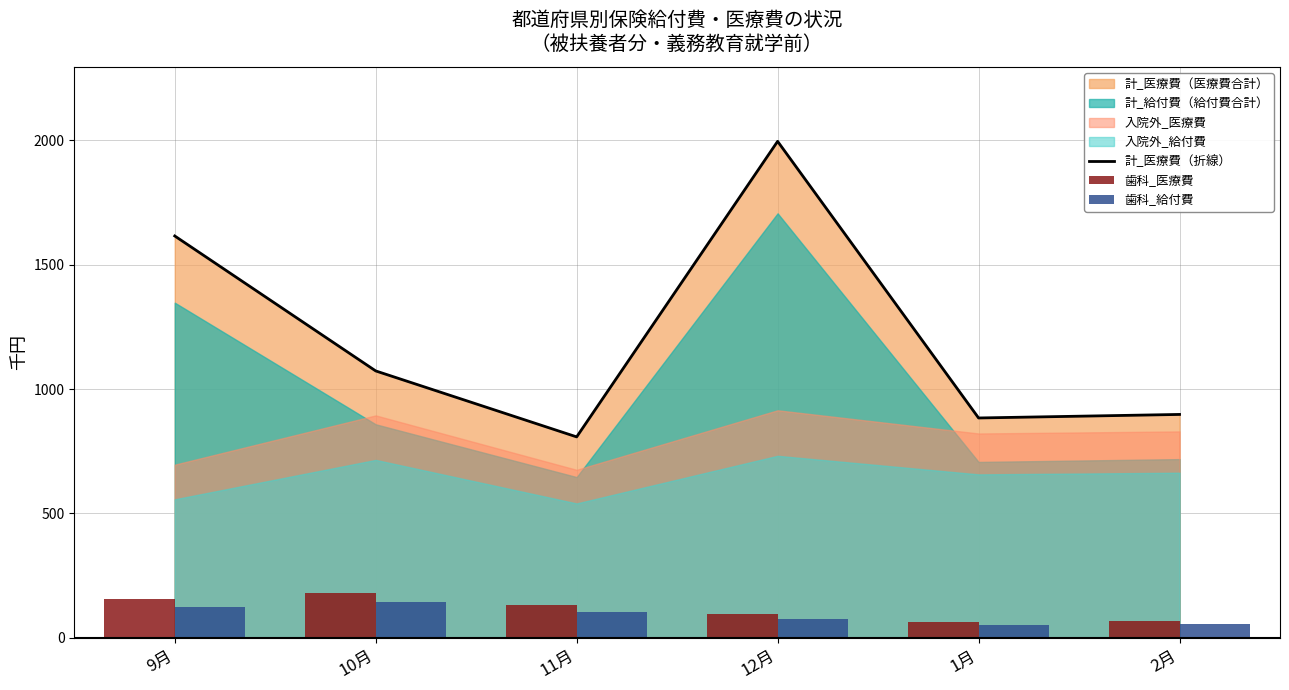

The 歯科_給付費 series shows 22.3 at 1月. True or false?

False